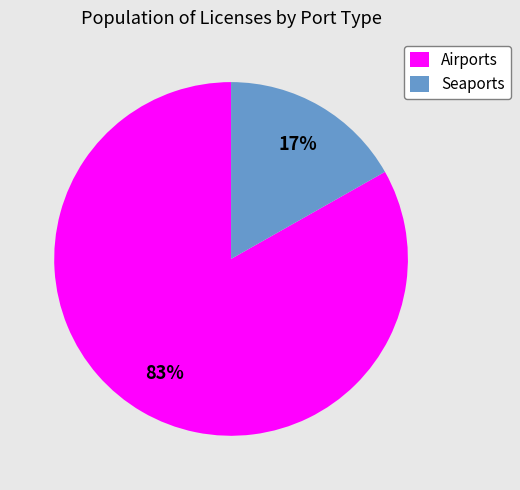

True or false: Seaports accounts for 10% of the total.

False